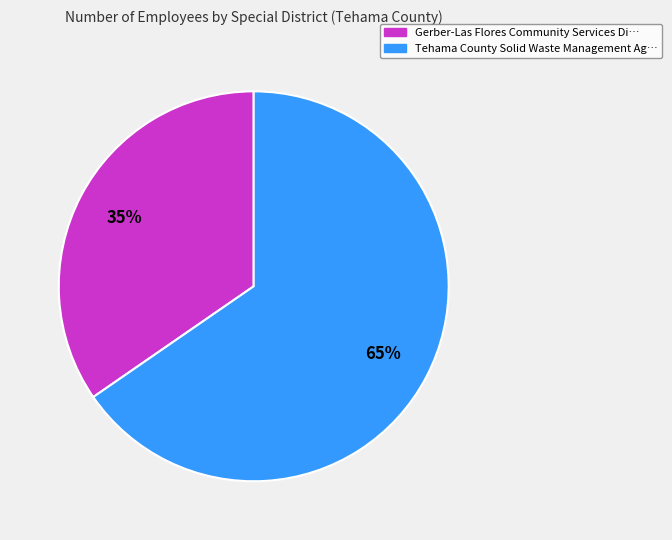

To the nearest percent, what is the average slice percentage?

50%